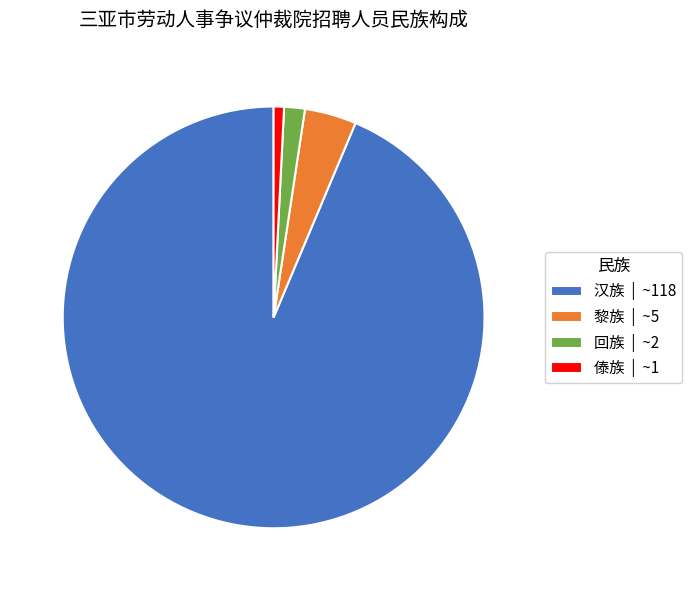

True or false: 傣族 | ~1 accounts for 1% of the total.

True